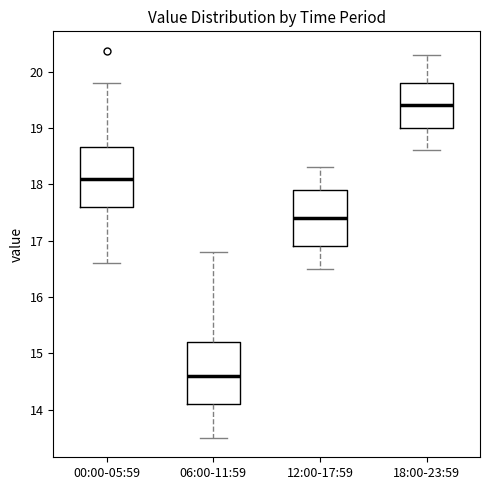

Where does the lower whisker of the box for 18:00-23:59 end on the y-axis? The values are not printed on the chart, so give them approximately, as read against the axis.

18.6